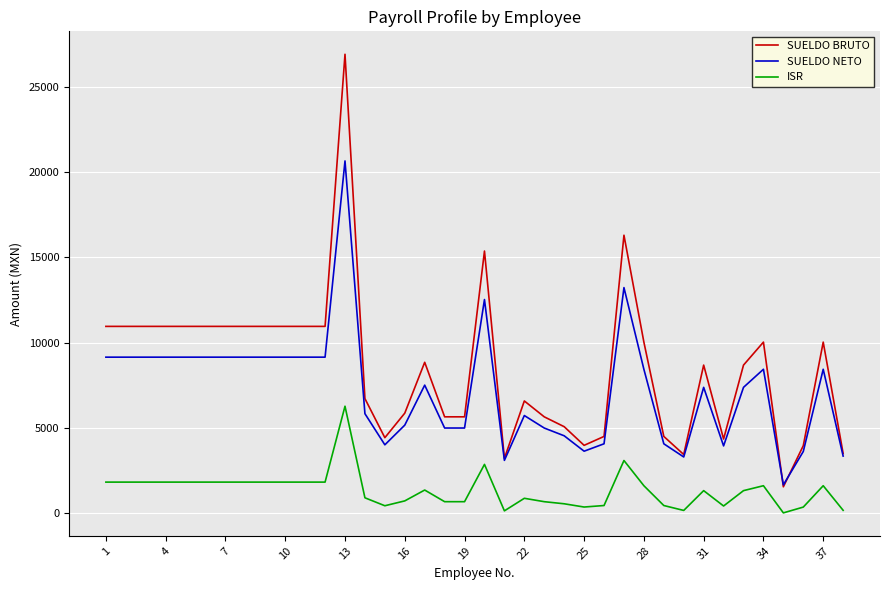

True or false: SUELDO BRUTO and ISR intersect in this chart.

False